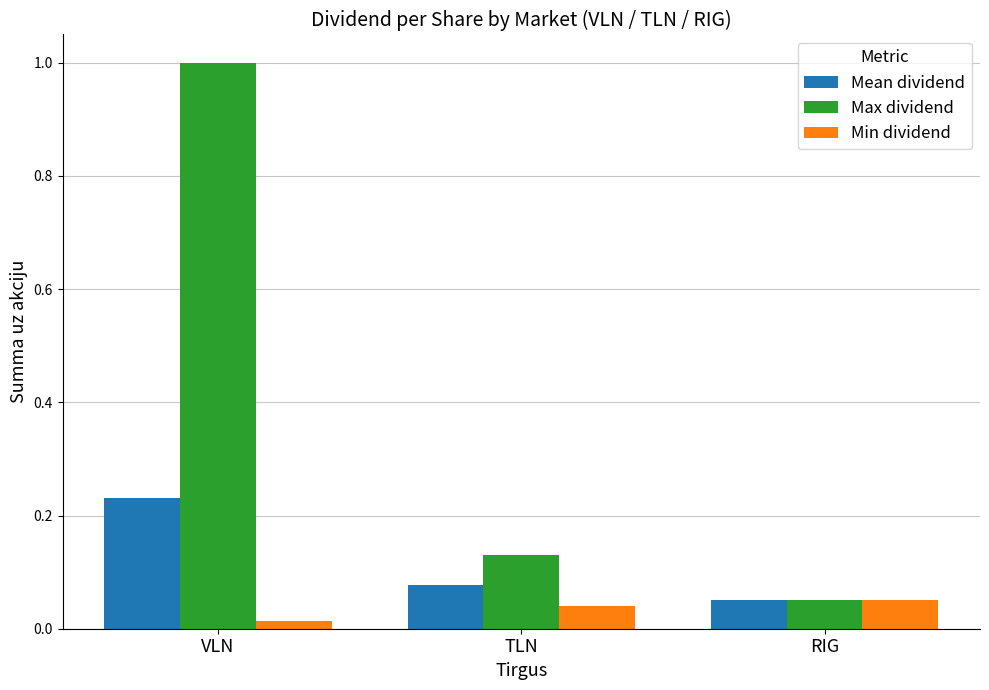

True or false: Min dividend has a value of 0.1 at TLN.

False